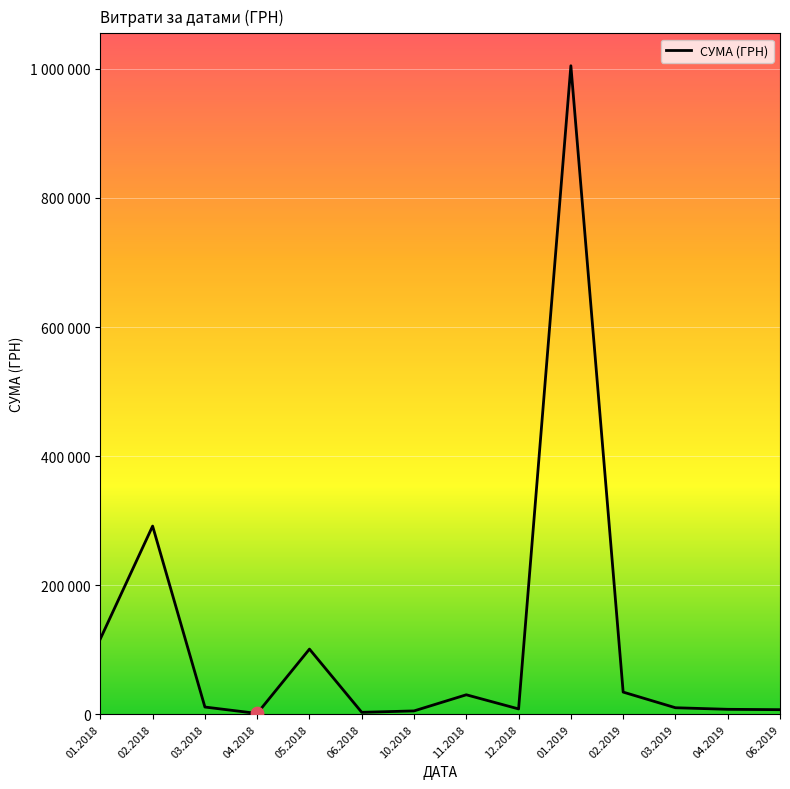

Is this an area chart (filled region under the line)?

Yes